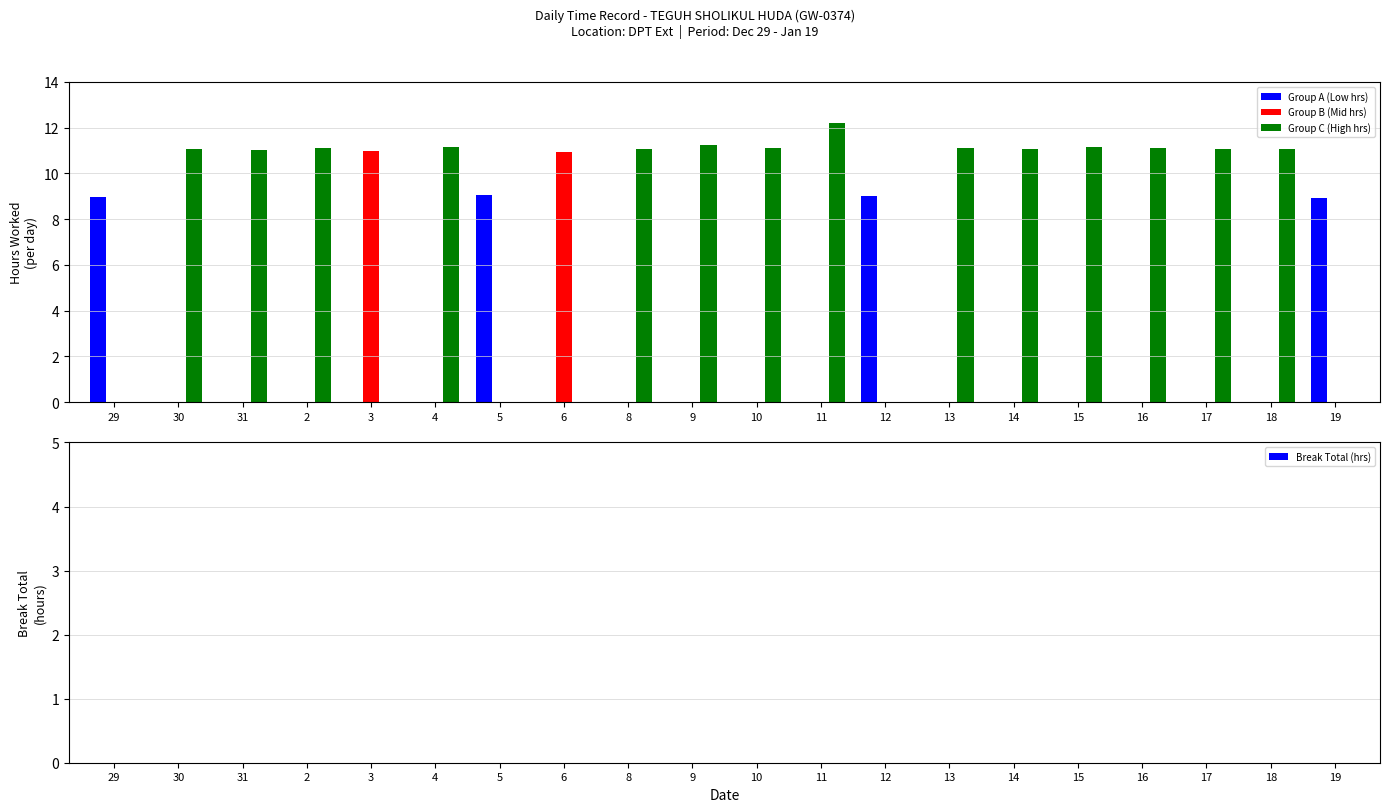

Is it true that Group C (High hrs) equals 11.2 at 15?

True